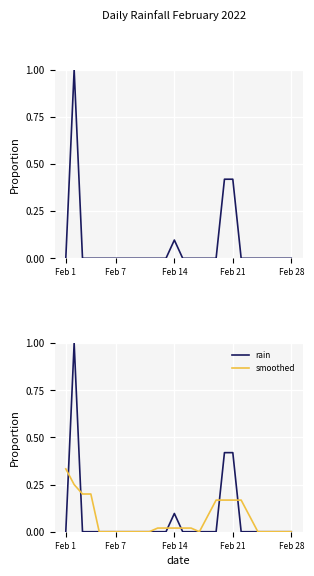

How many lines are shown in the chart?

2